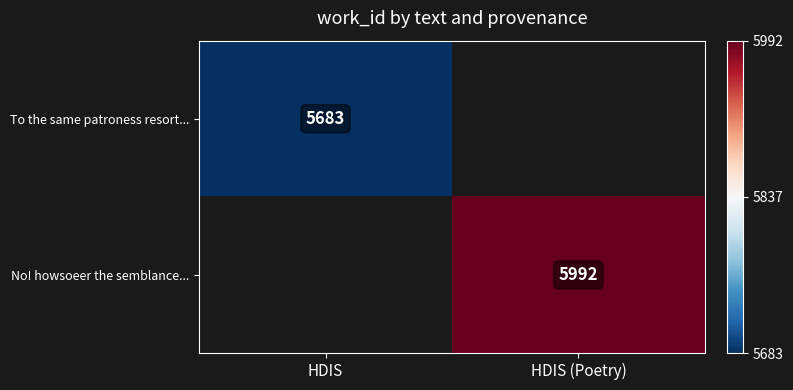

True or false: No! howsoeer the semblance... has a value of 9098 at HDIS (Poetry).

False